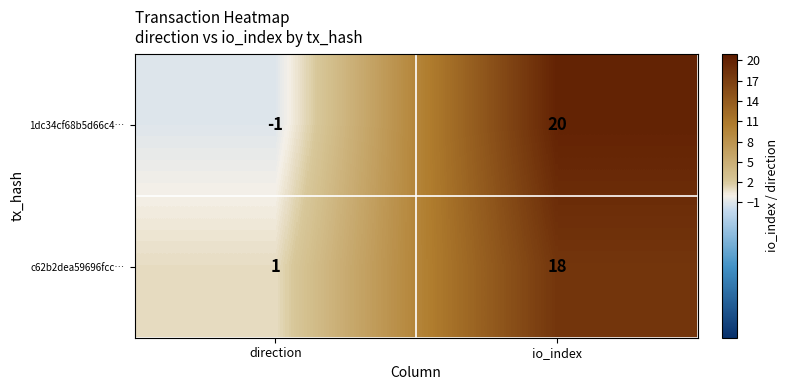

What is the maximum value shown in the chart?

20